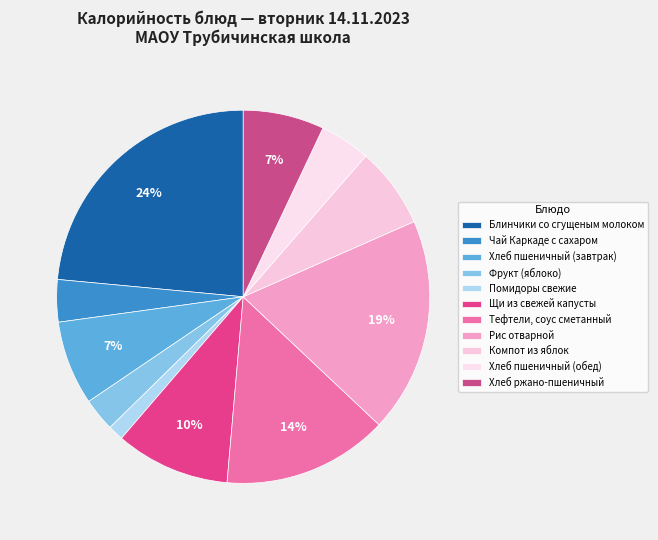

Which category has the biggest portion of the pie?

Блинчики со сгущеным молоком